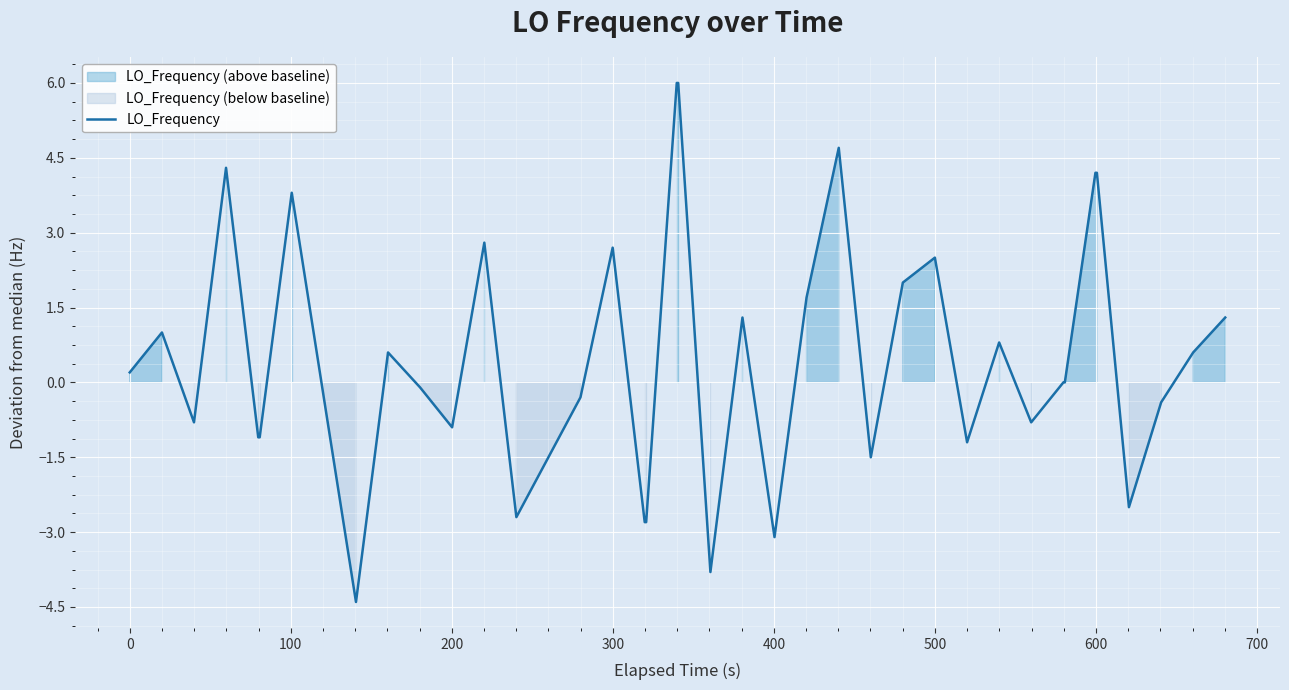

What is the lowest value of the LO_Frequency series?

-4.4